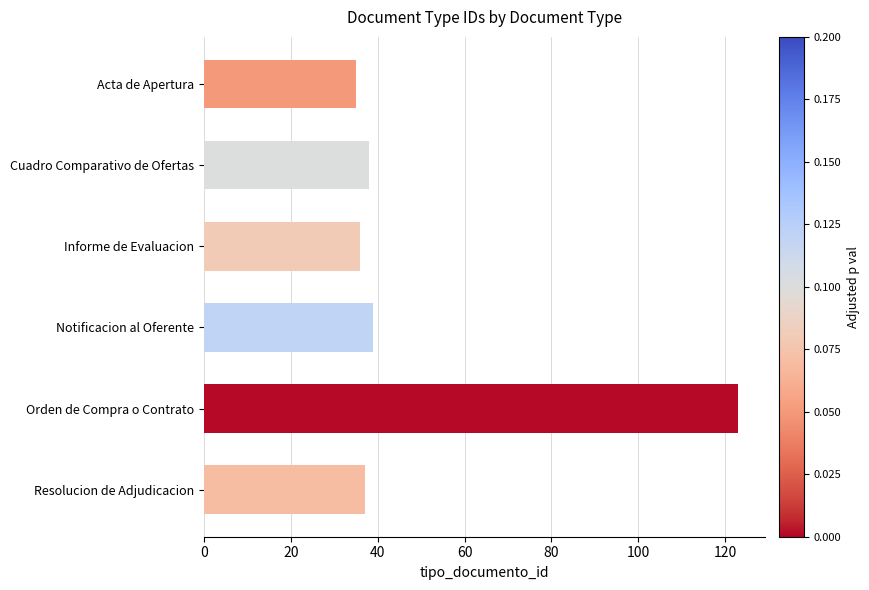

Reading top to bottom, extract all data points from this chart.

35	38	36	39	123	37